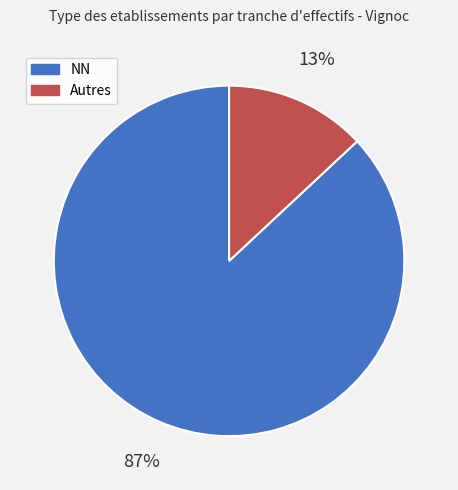

Is the sum of Autres and NN greater than half?

Yes